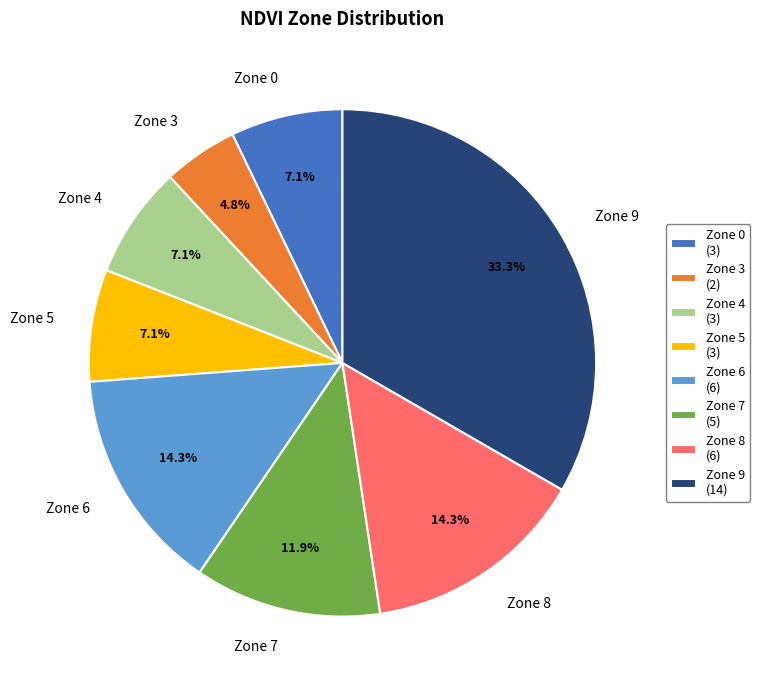

Between Zone 0 and Zone 3, which is larger?

Zone 0